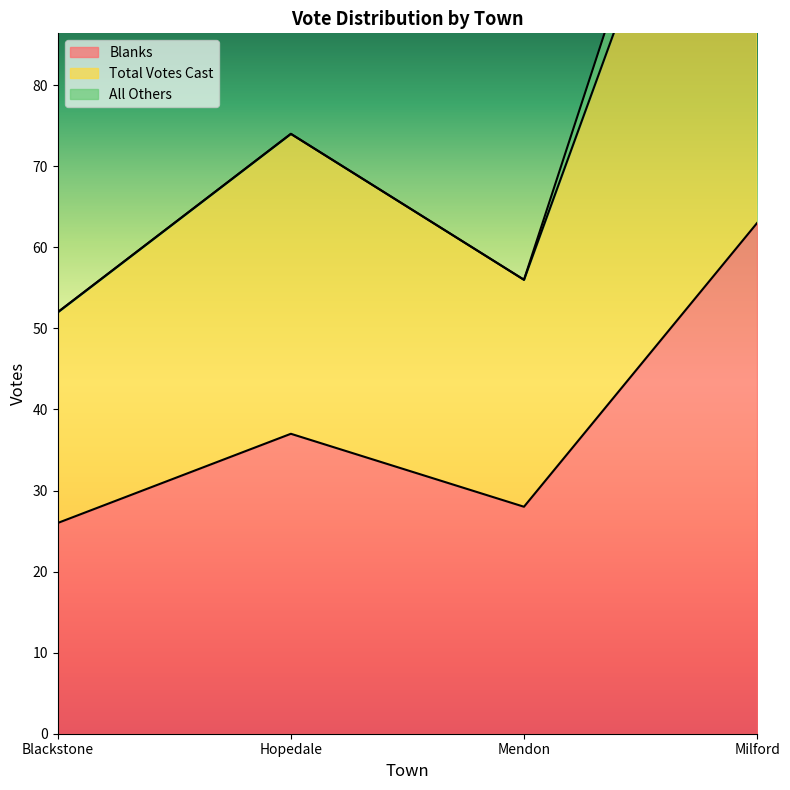

The value of Total Votes Cast at Hopedale is 74. True or false?

True